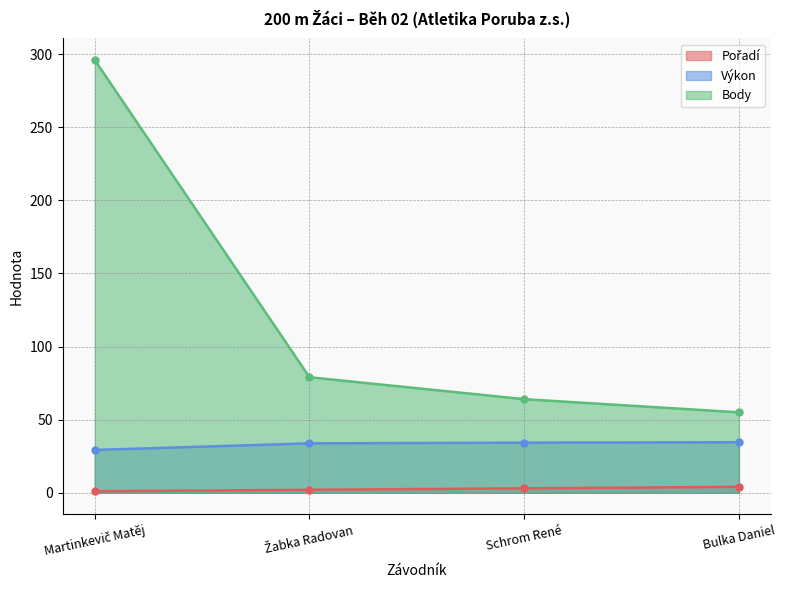

At which label does Výkon reach its minimum?

Martinkevič Matěj